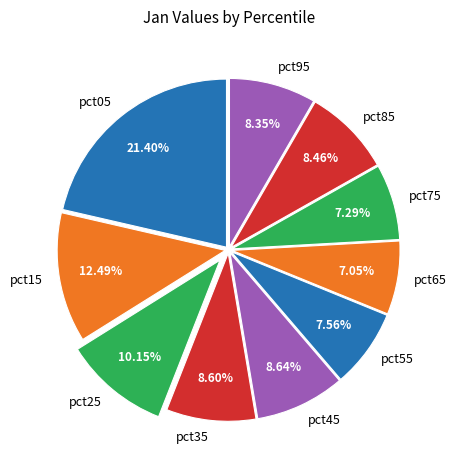

What is the largest slice in the pie chart?

pct05